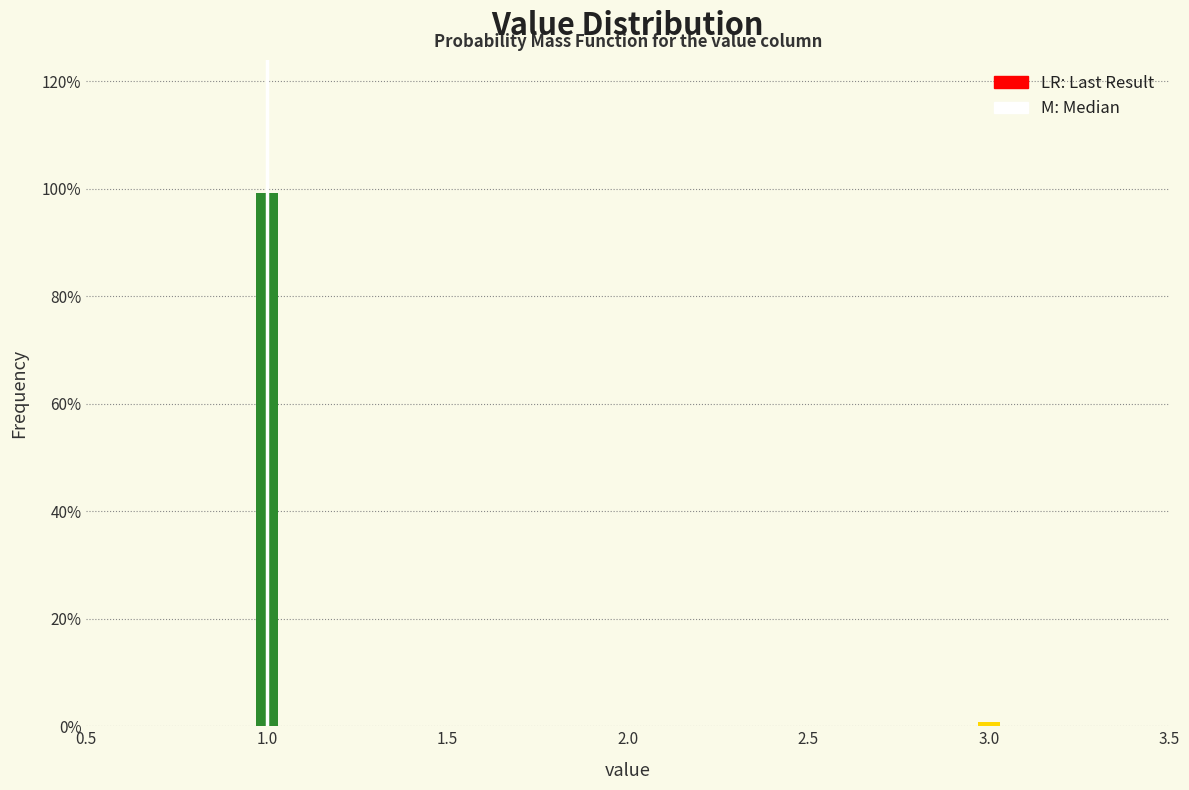

Does the chart contain any negative values?

No